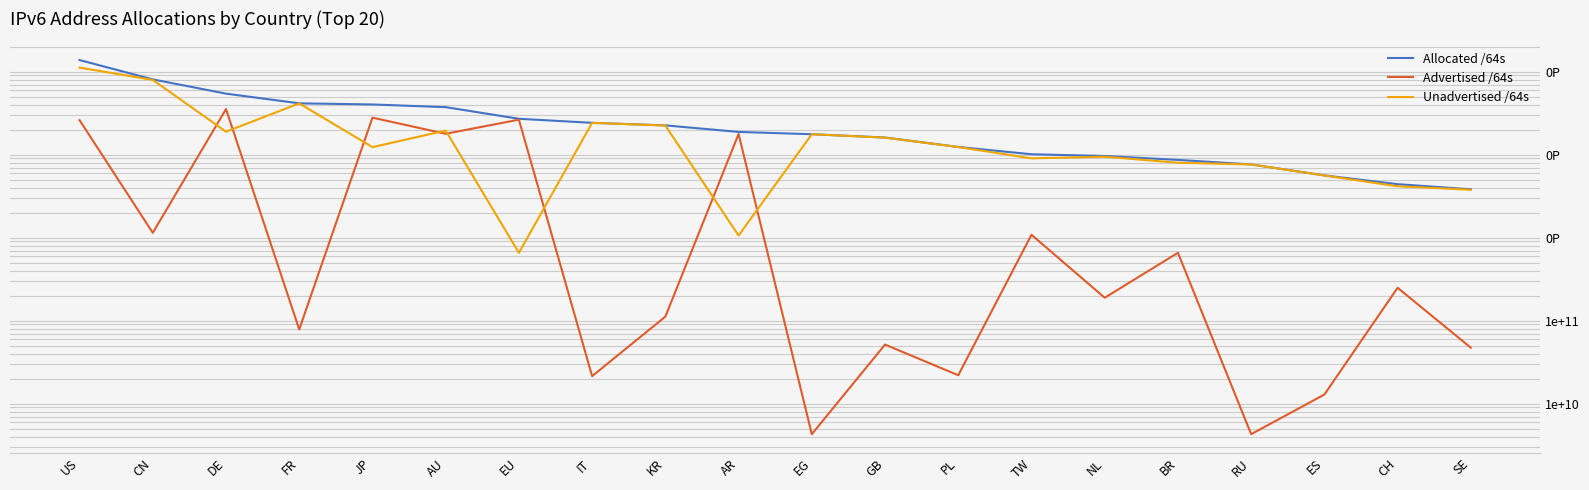

True or false: Allocated /64s has a value of 137928344469504 at US.

True